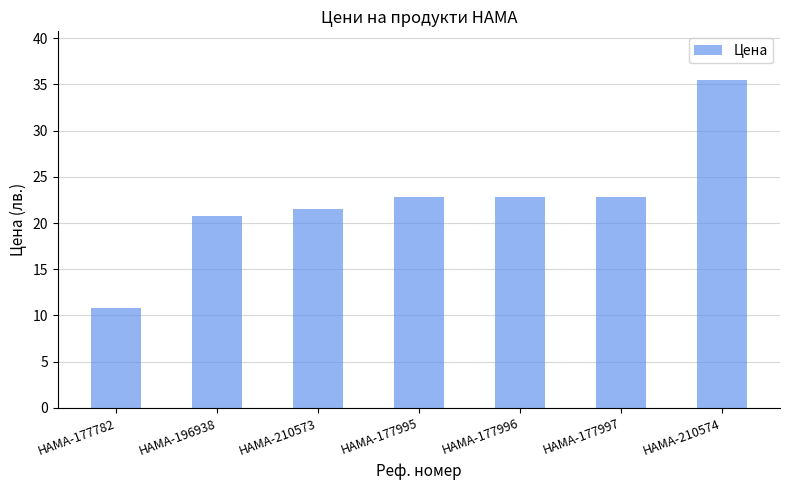

Reading left to right, list all the values displayed in this chart.

10.8	20.7	21.5	22.8	22.8	22.8	35.4